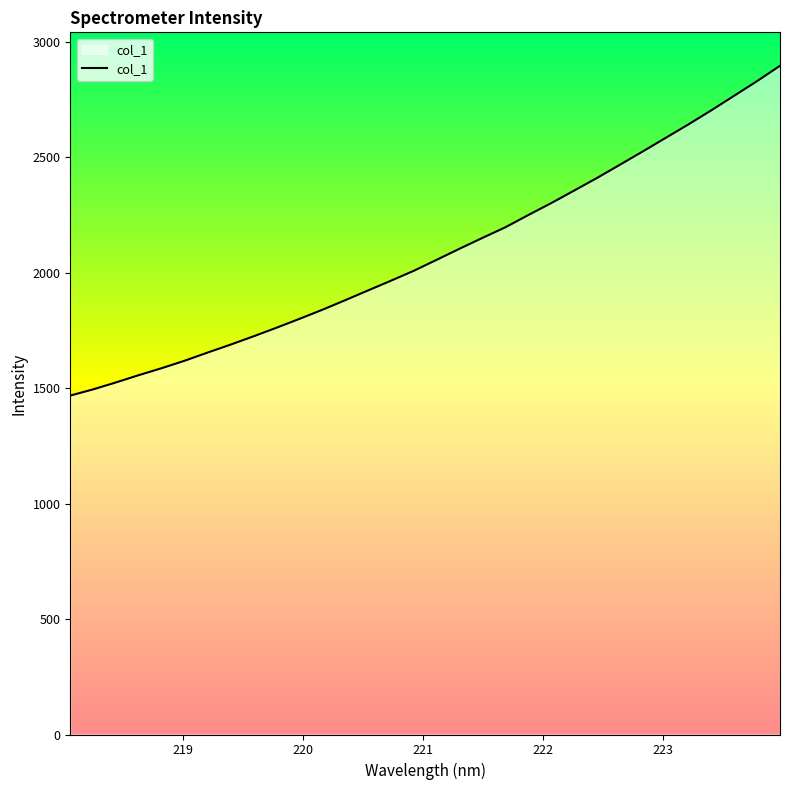

What is the difference between the maximum and minimum values?

1427.8